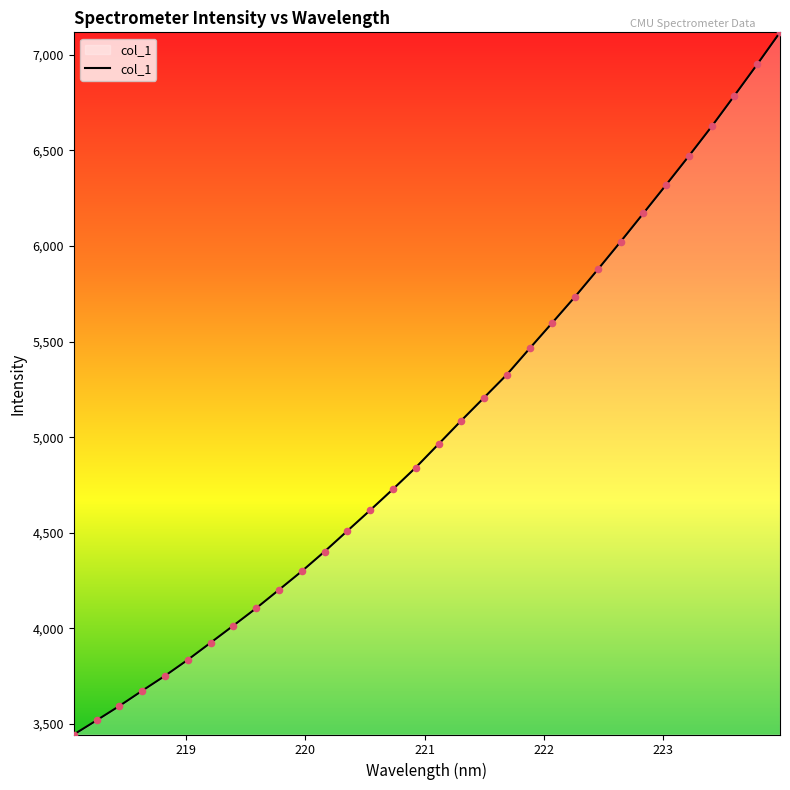

What is the smallest value displayed?

3445.6